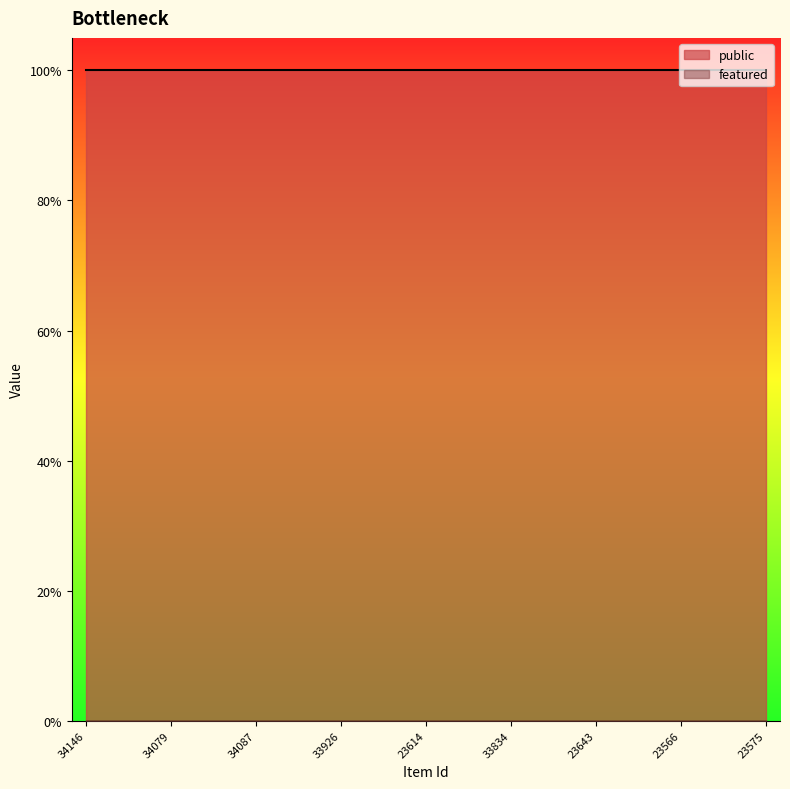

True or false: featured and public intersect in this chart.

False